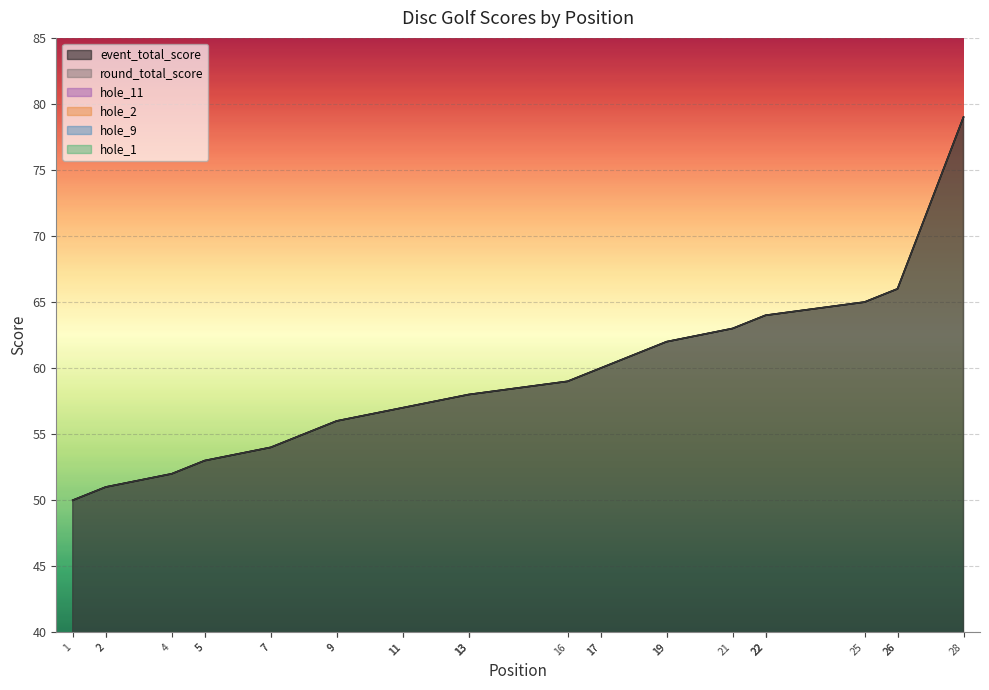

Reading left to right, transcribe all the data shown in this chart.

event_total_score: 1=50	2=51	2=51	4=52	5=53	5=53	7=54	7=54	9=56	9=56	11=57	11=57	13=58	13=58	13=58	16=59	17=60	17=60	19=62	19=62	21=63	22=64	22=64	22=64	25=65	26=66	26=66	28=79
round_total_score: 1=50	2=51	2=51	4=52	5=53	5=53	7=54	7=54	9=56	9=56	11=57	11=57	13=58	13=58	13=58	16=59	17=60	17=60	19=62	19=62	21=63	22=64	22=64	22=64	25=65	26=66	26=66	28=79
hole_2: 1=2	2=3	2=5	4=4	5=4	5=3	7=3	7=3	9=3	9=3	11=3	11=4	13=4	13=4	13=4	16=6	17=4	17=4	19=3	19=4	21=3	22=4	22=5	22=3	25=3	26=5	26=4	28=6
hole_9: 1=2	2=2	2=2	4=3	5=2	5=2	7=2	7=2	9=2	9=2	11=2	11=4	13=2	13=2	13=4	16=6	17=2	17=2	19=3	19=3	21=5	22=4	22=3	22=4	25=5	26=3	26=3	28=4
hole_11: 1=3	2=3	2=3	4=3	5=3	5=4	7=5	7=6	9=7	9=3	11=4	11=4	13=5	13=4	13=3	16=3	17=6	17=5	19=7	19=5	21=6	22=4	22=5	22=5	25=5	26=4	26=6	28=6
hole_1: 1=3	2=4	2=3	4=3	5=3	5=3	7=3	7=3	9=2	9=3	11=3	11=3	13=4	13=3	13=3	16=3	17=3	17=3	19=3	19=4	21=3	22=3	22=5	22=3	25=3	26=4	26=4	28=4